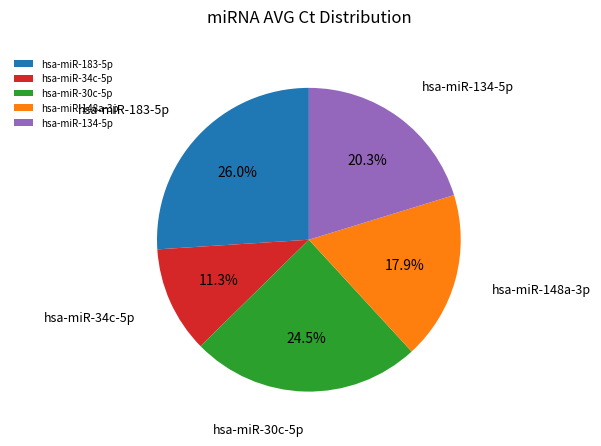

Combined, what portion of the pie is hsa-miR-34c-5p and hsa-miR-134-5p?

31.6%